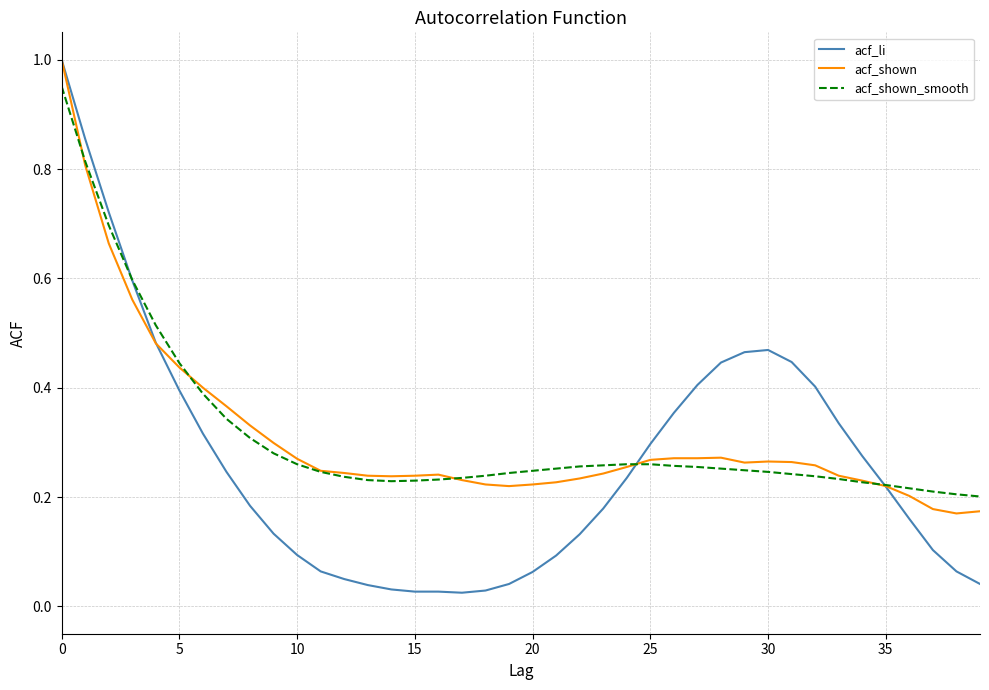

Which series has the largest range (max minus min)?

acf_li